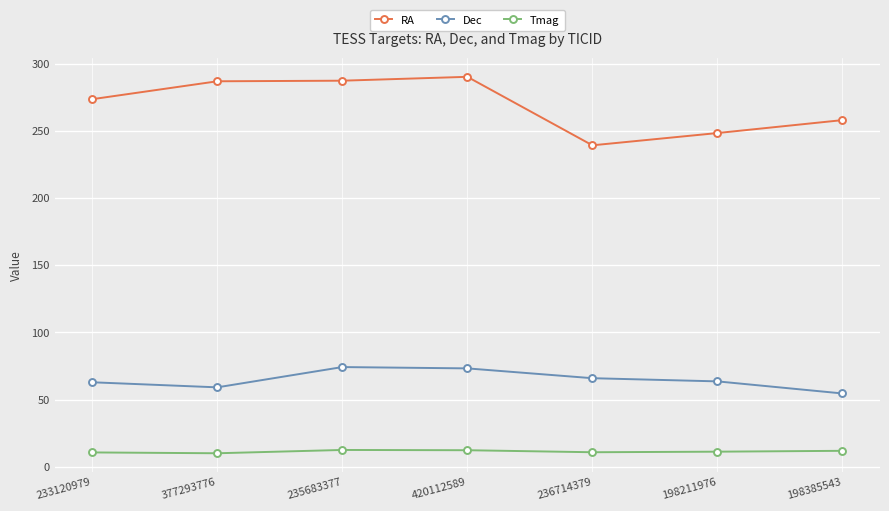

What is the label of the 7th point from the right?

233120979